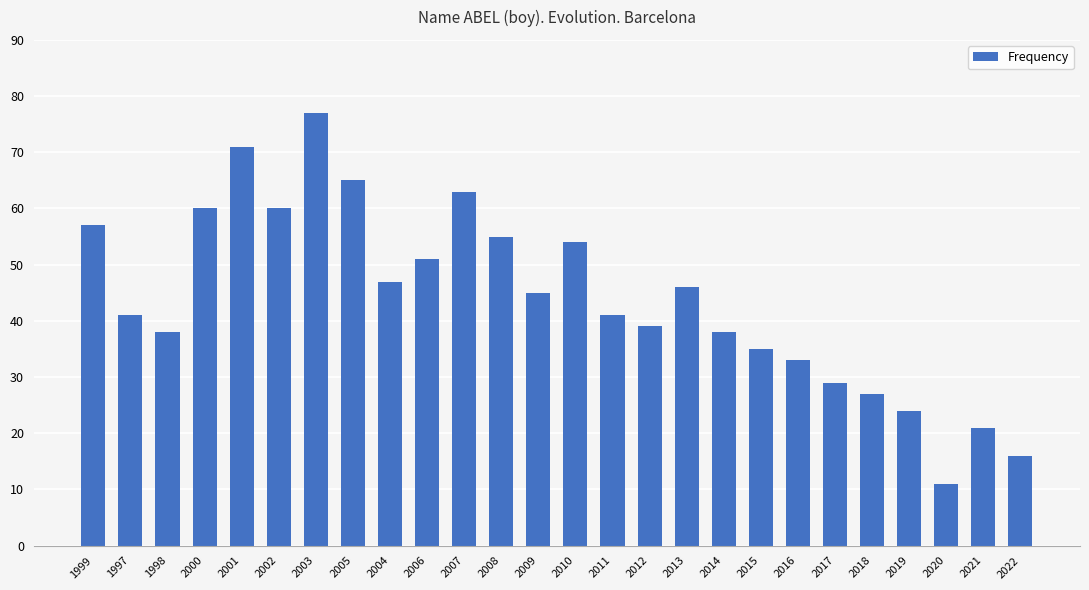

What is the sum of all values?

1144